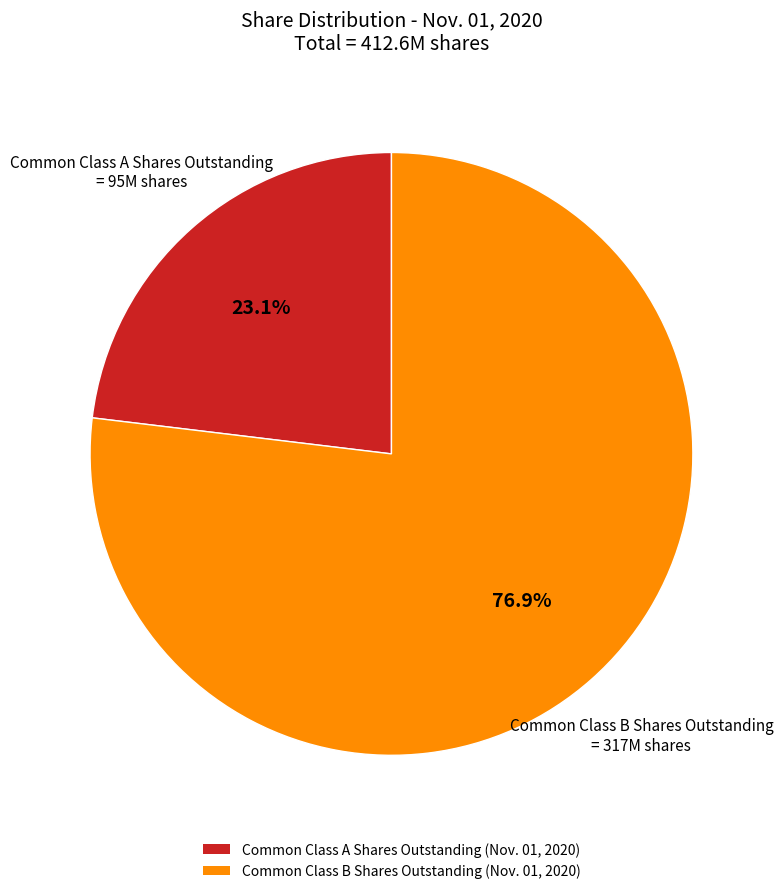

Is it true that Common Class A Shares Outstanding (Nov. 01, 2020) is 23% of the pie?

True